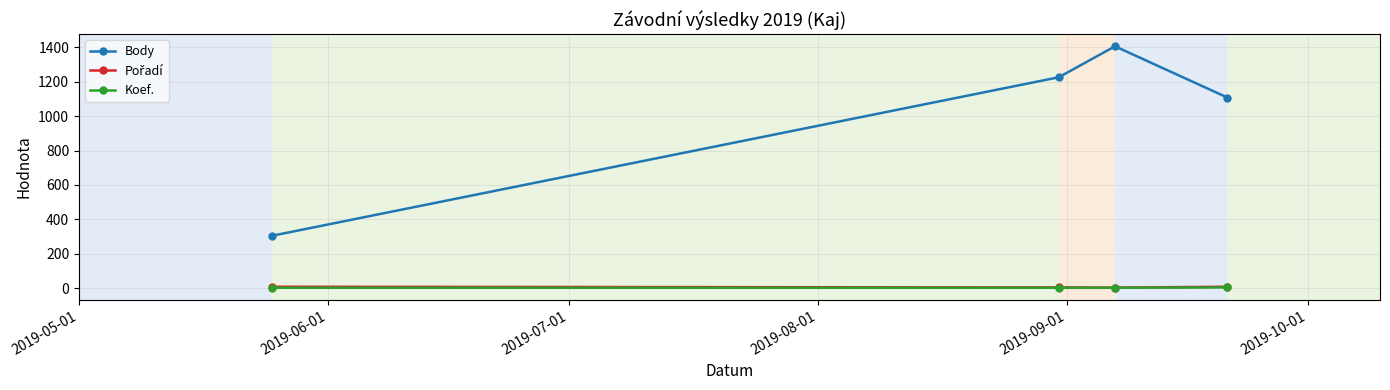

How many data points does each series have?

4